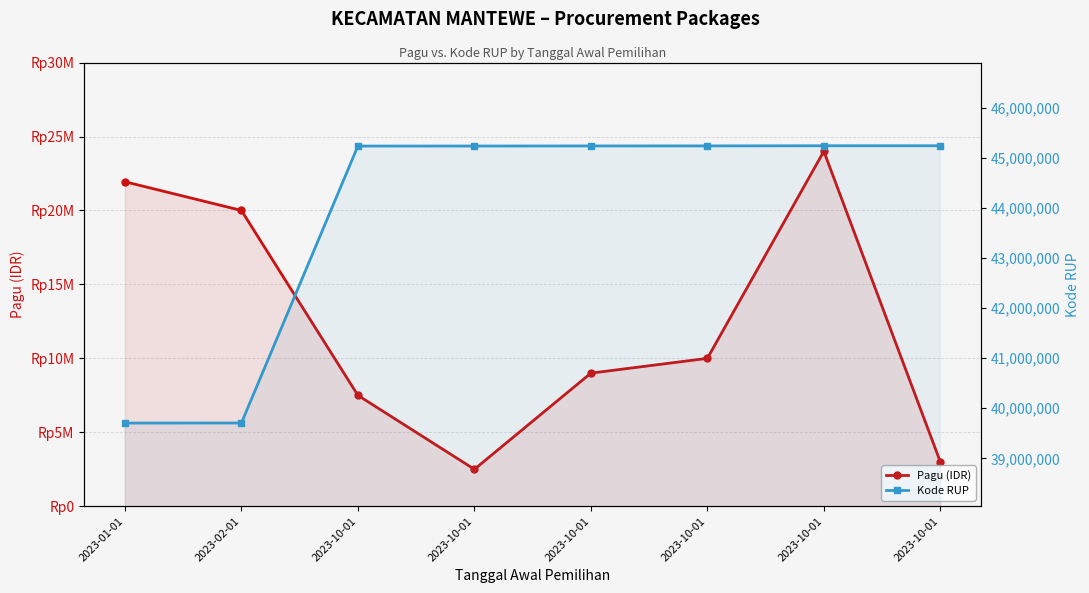

Rank the series by their maximum value, from highest to lowest.

Kode RUP, Pagu (IDR)